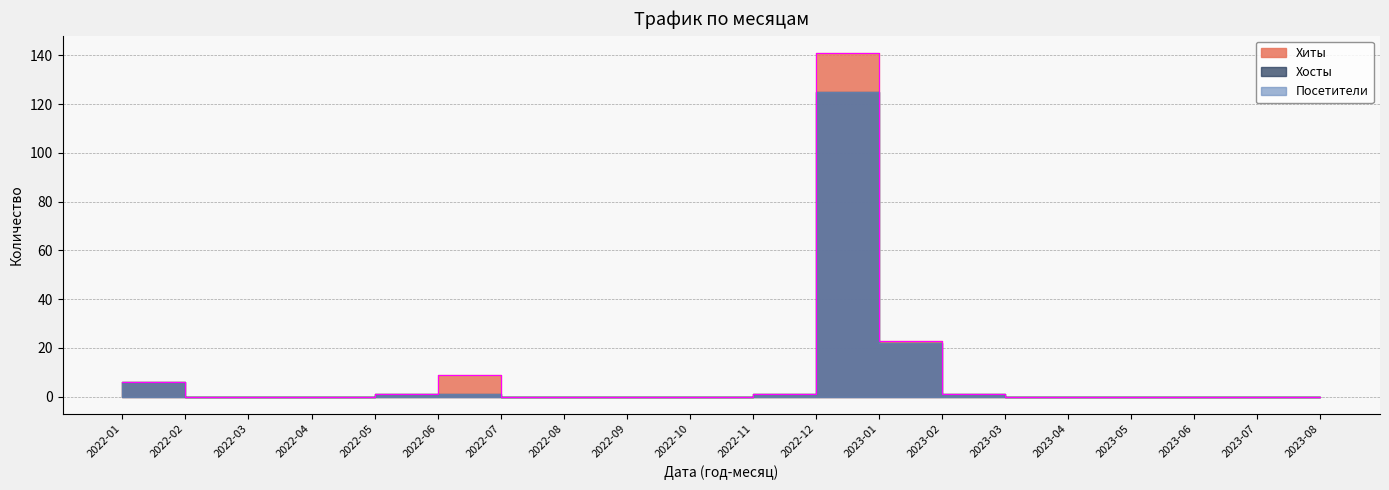

What is the label of the 14th point from the right?

2022-07